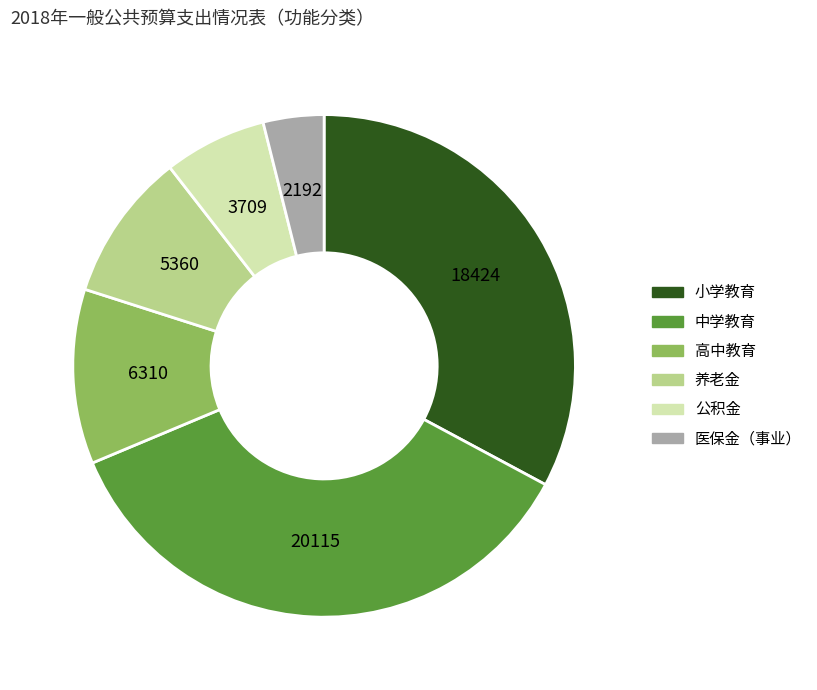

Does 小学教育 account for over 50% of the chart?

No